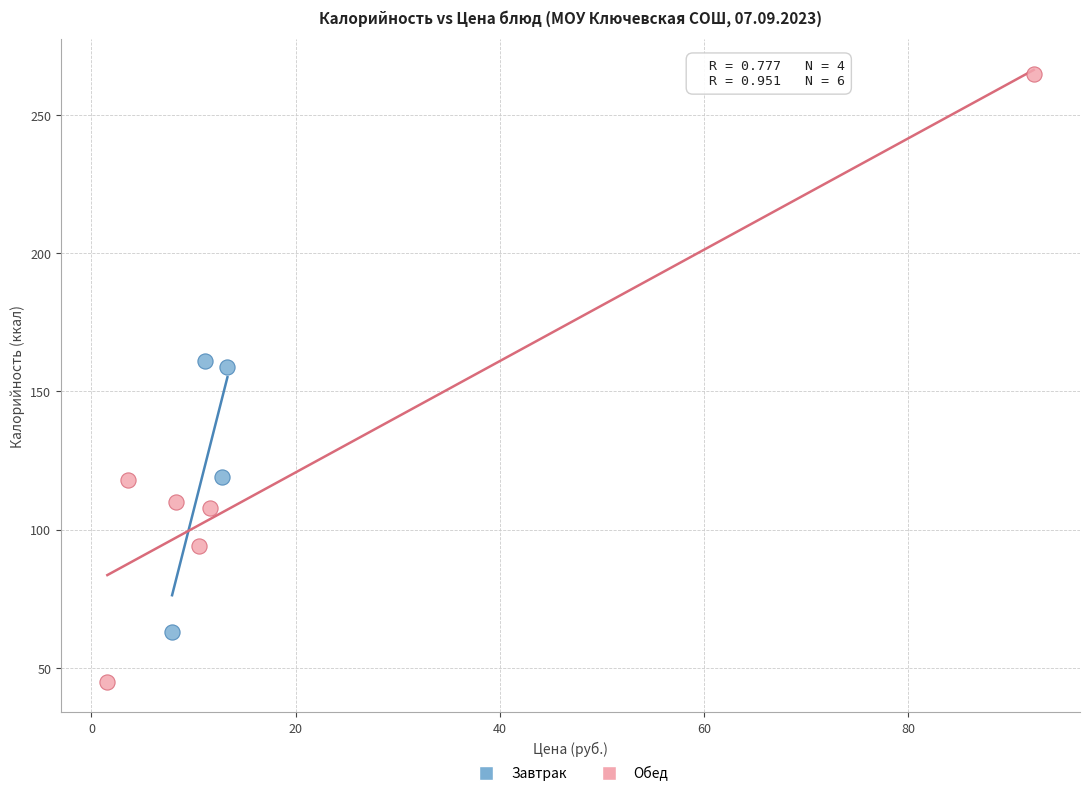

Which series contains the highest Y value?

Обед